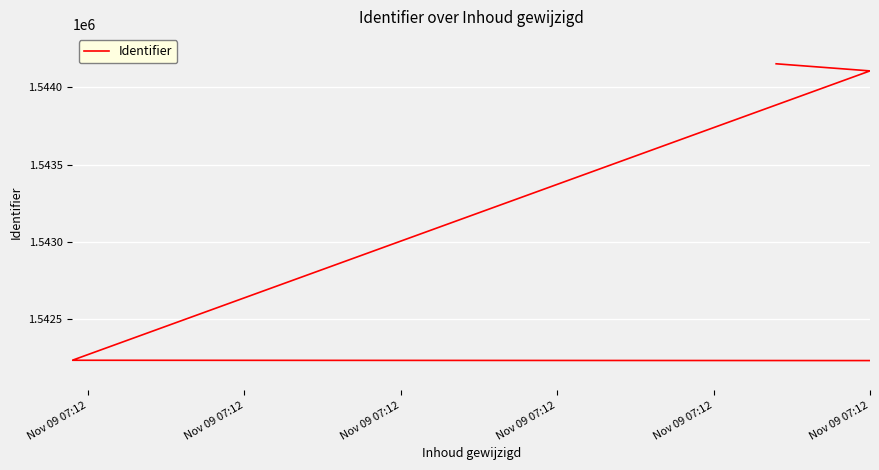

What is the ratio of the value at Nov 09 07:12 to the value at Nov 09 07:12?

1.0